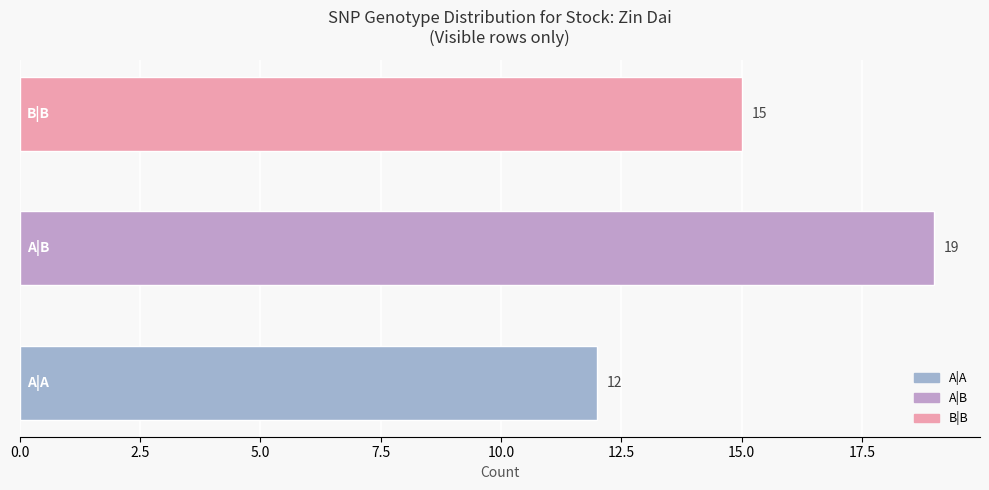

What is the smallest value displayed?

12